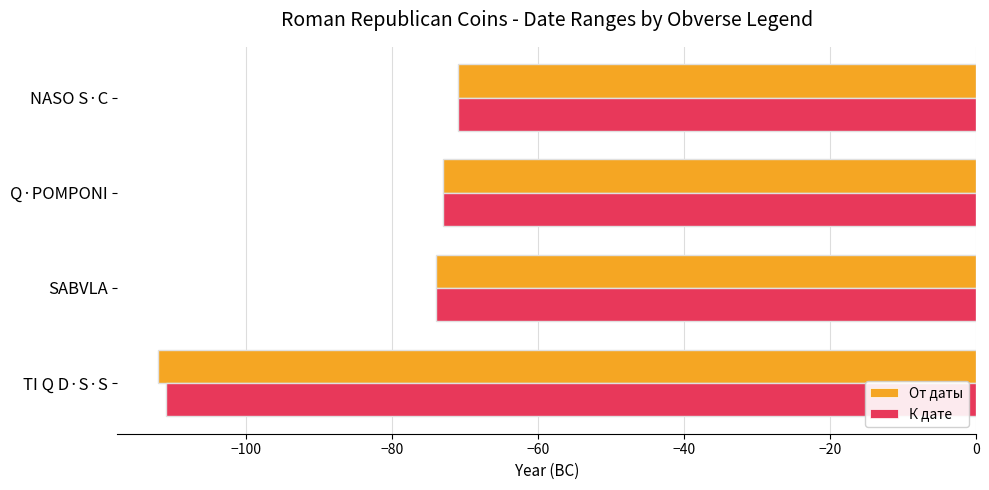

What is the sum of all К дате values?

-329